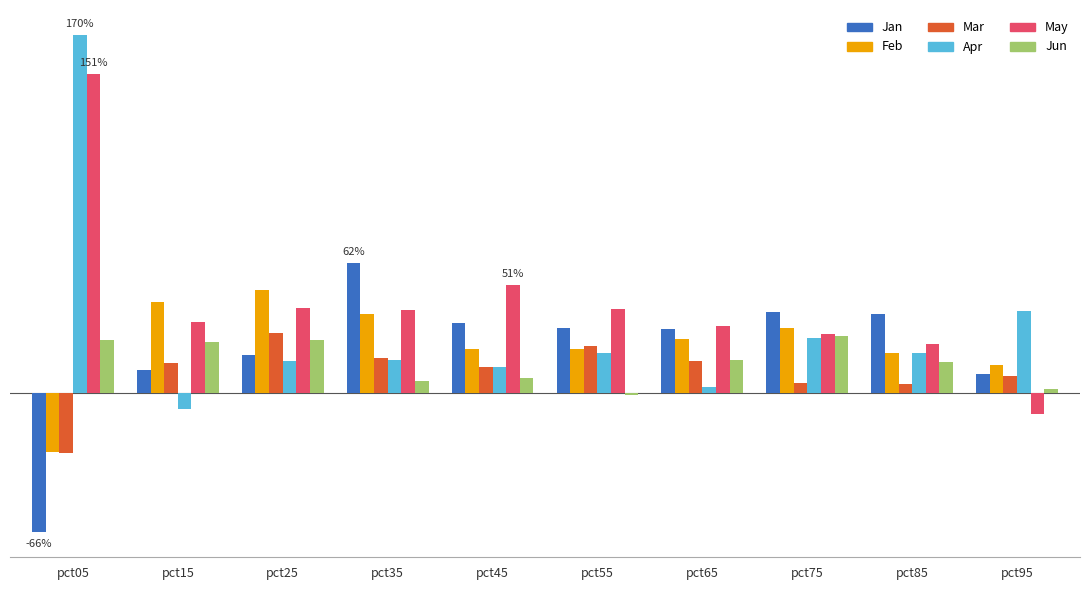

Which series changed the most between pct15 and pct25?

Apr